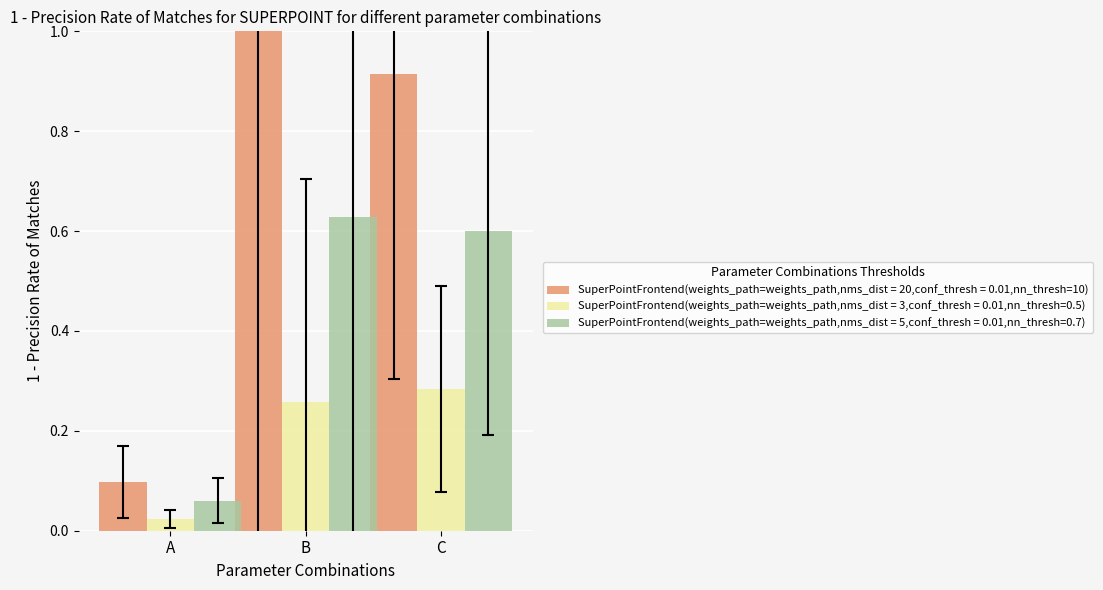

What is the total value across all series at C?

1.8